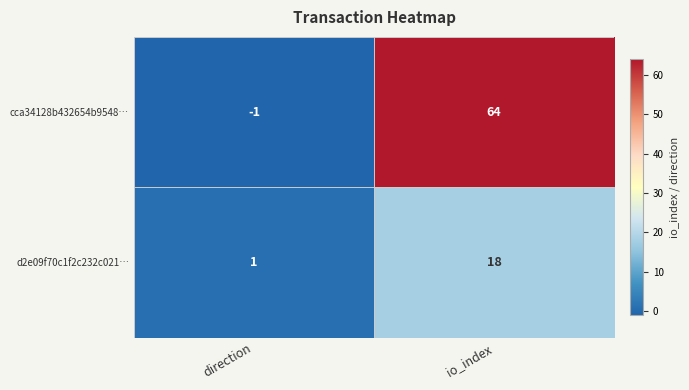

What is the sum of the d2e09f70c1f2c232c021… values at direction and io_index?

19